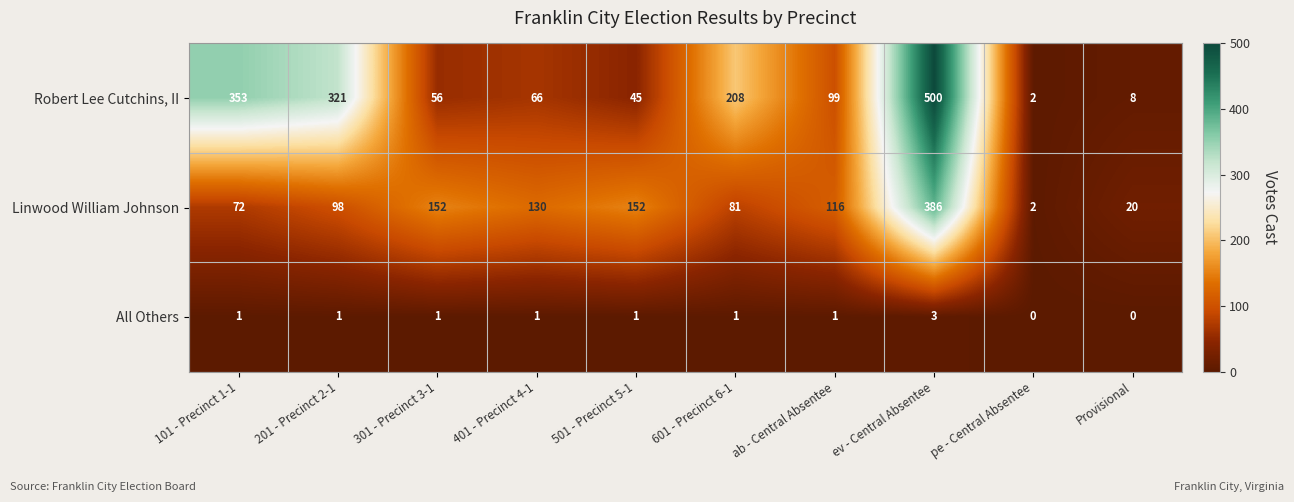

How many values in the All Others series are below 1?

2